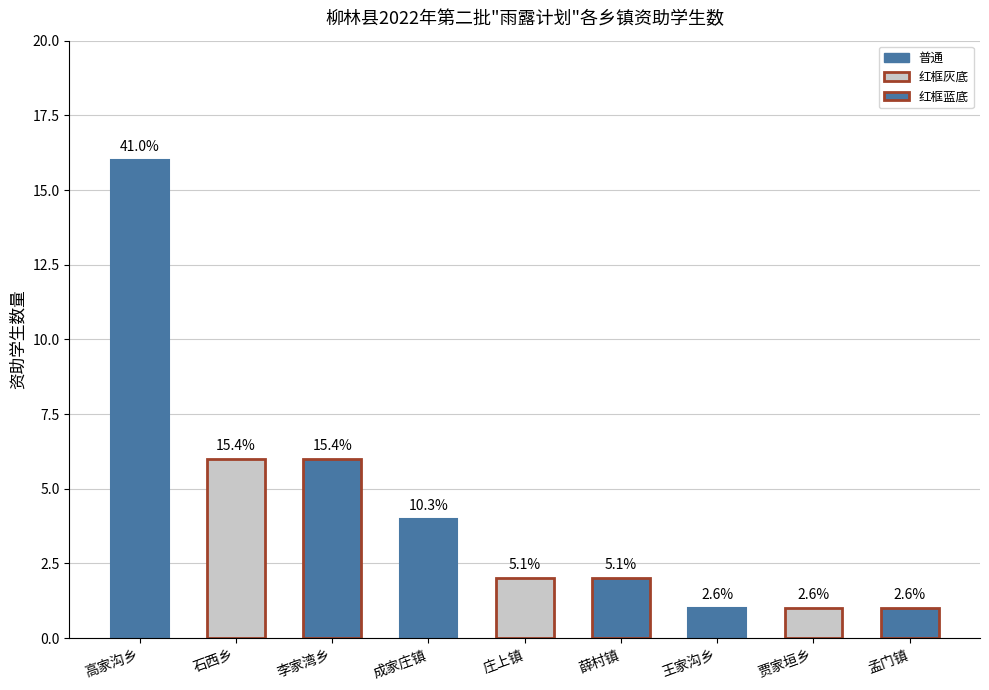

List the labels in order of value, largest first.

高家沟乡, 石西乡, 李家湾乡, 成家庄镇, 庄上镇, 薛村镇, 王家沟乡, 贾家垣乡, 孟门镇